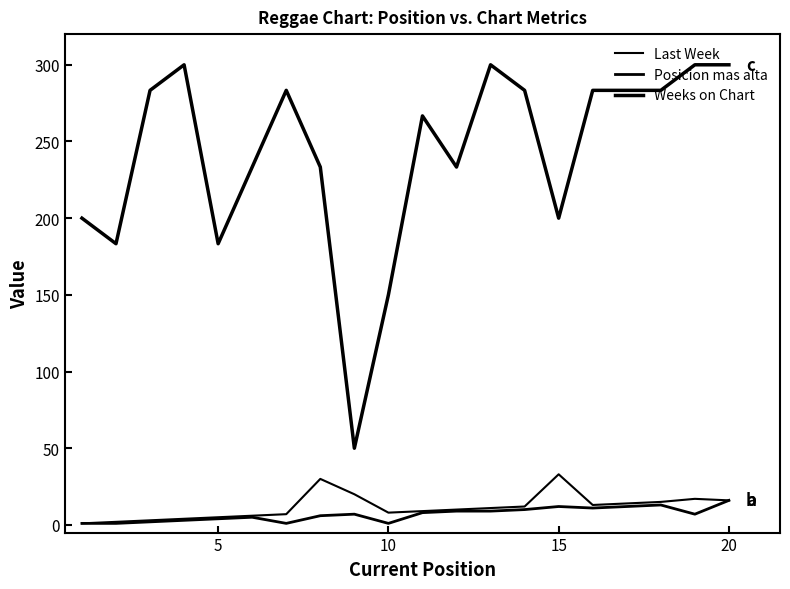

True or false: Weeks on Chart and Last Week cross at least once.

False